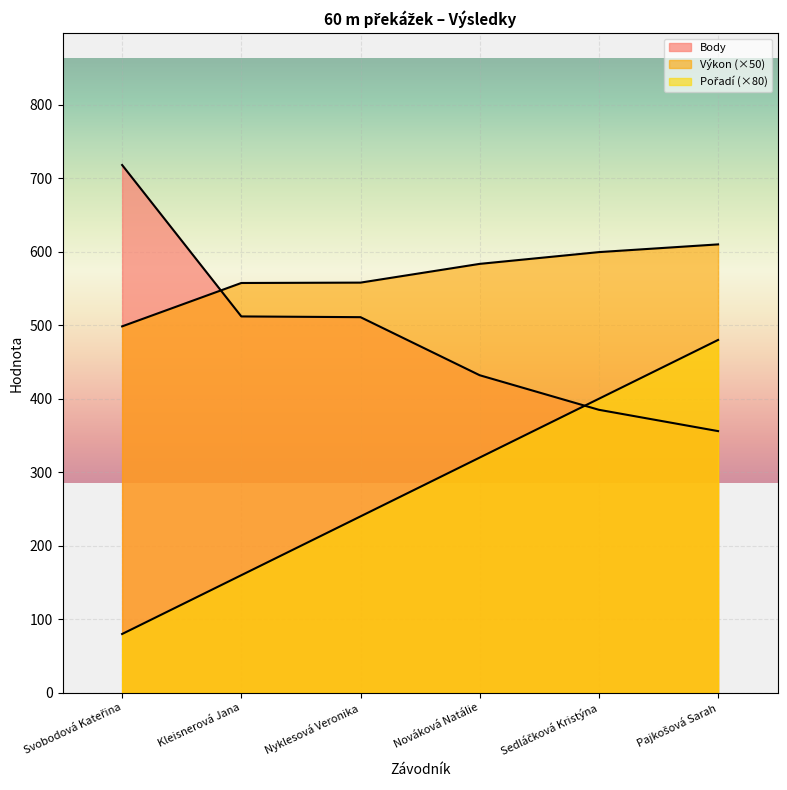

True or false: Pořadí has more than 2 interior local peaks.

False